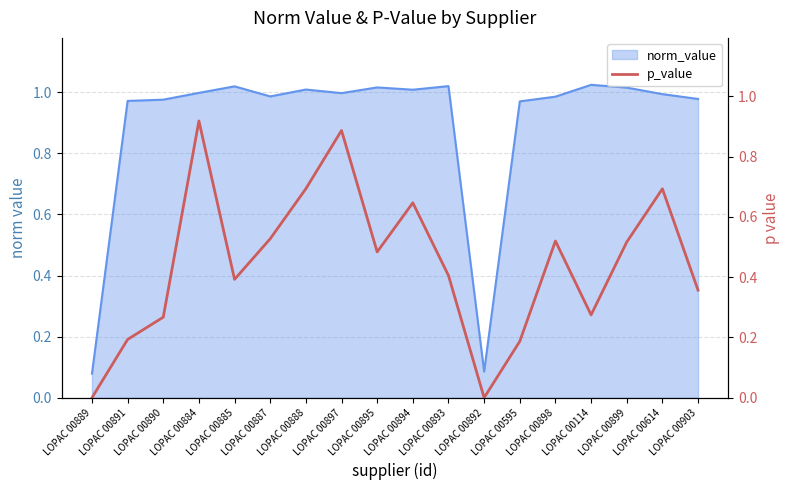

Is it true that the value at LOPAC 00899 is 0.8?

False